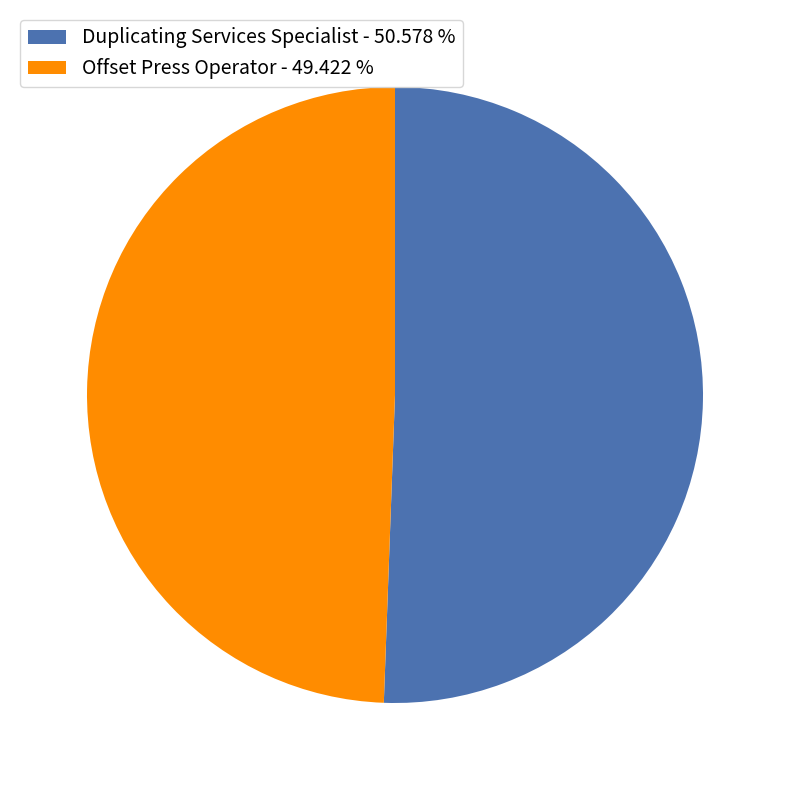

How many slices are in this pie chart?

2